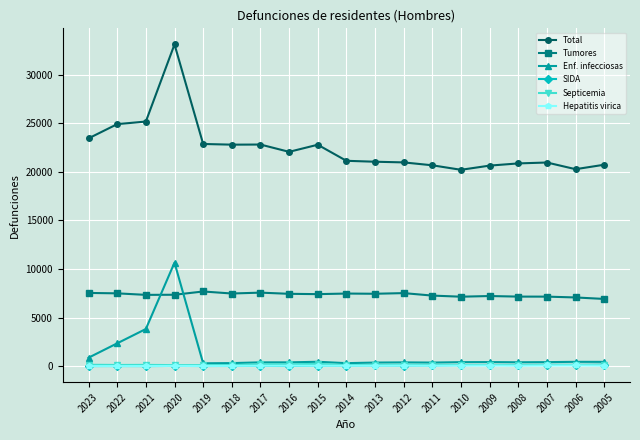

At how many categories does at least one series exceed 27046?

1